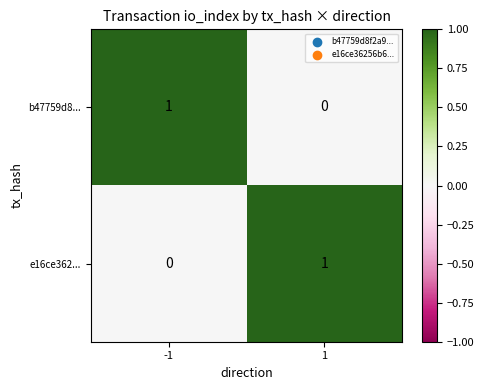

The value of e16ce362... at -1 is 0. True or false?

True